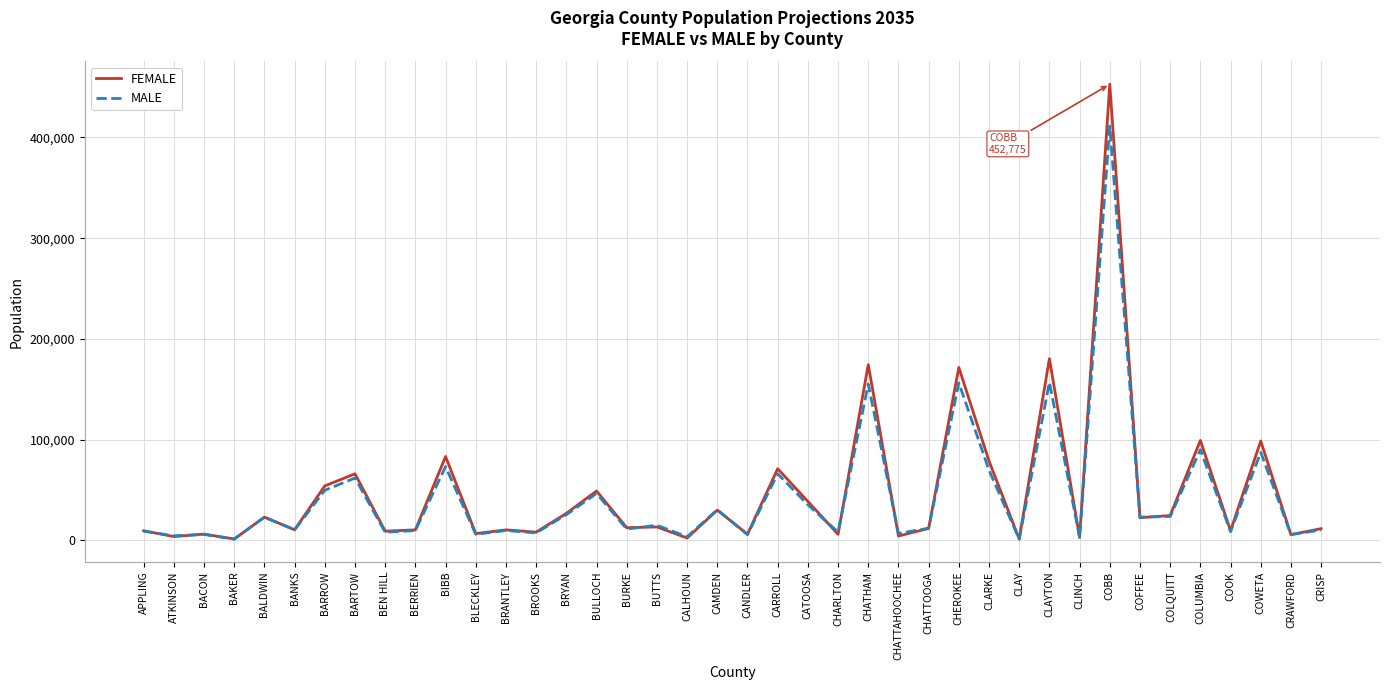

Rank the series by their maximum value, from lowest to highest.

MALE, FEMALE